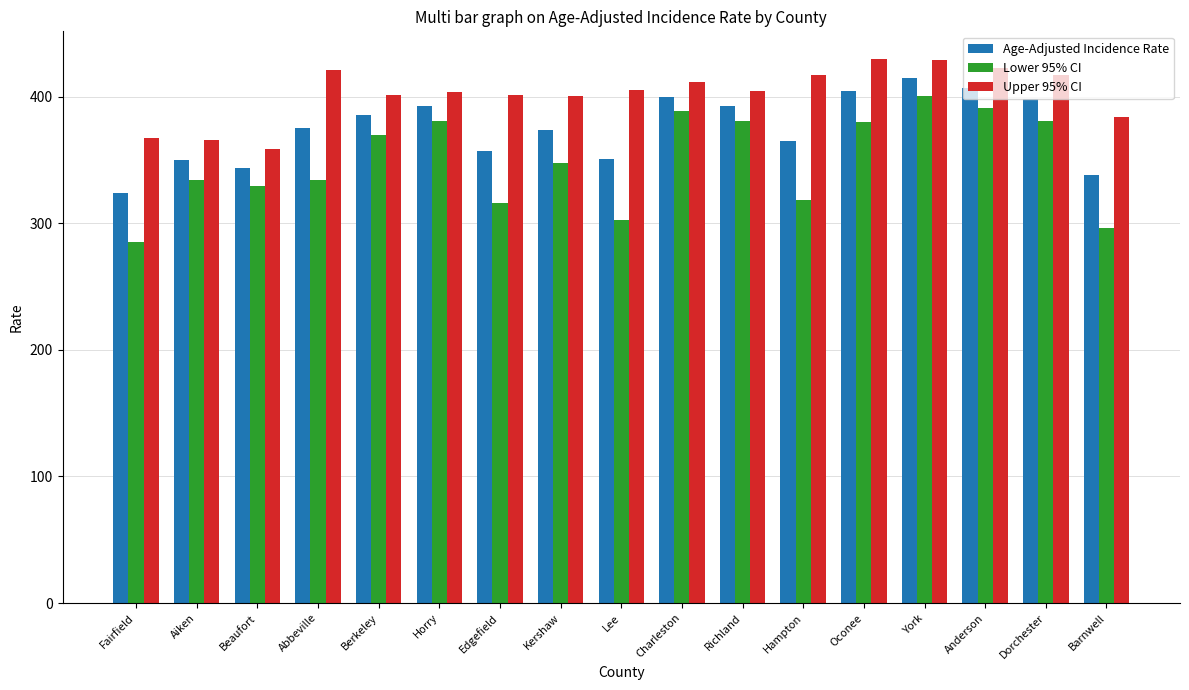

What is the difference between the highest and lowest values at Fairfield?

81.5